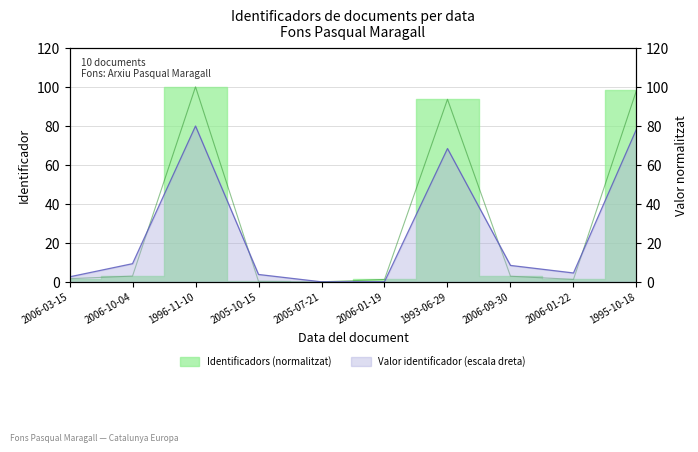

What is the difference between the maximum and minimum values?

100.0